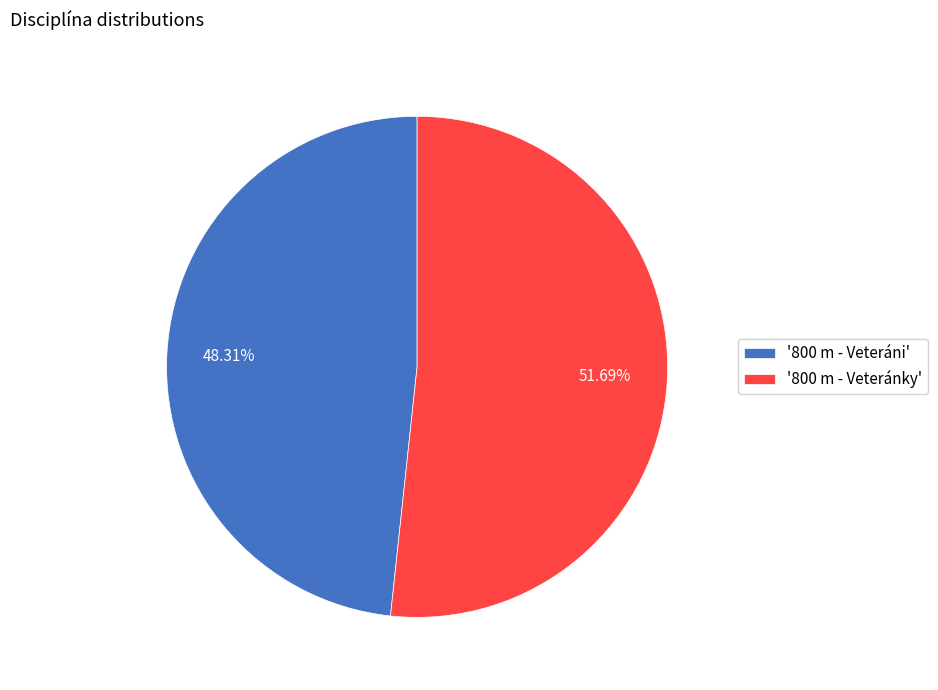

Does any single category account for the majority?

Yes